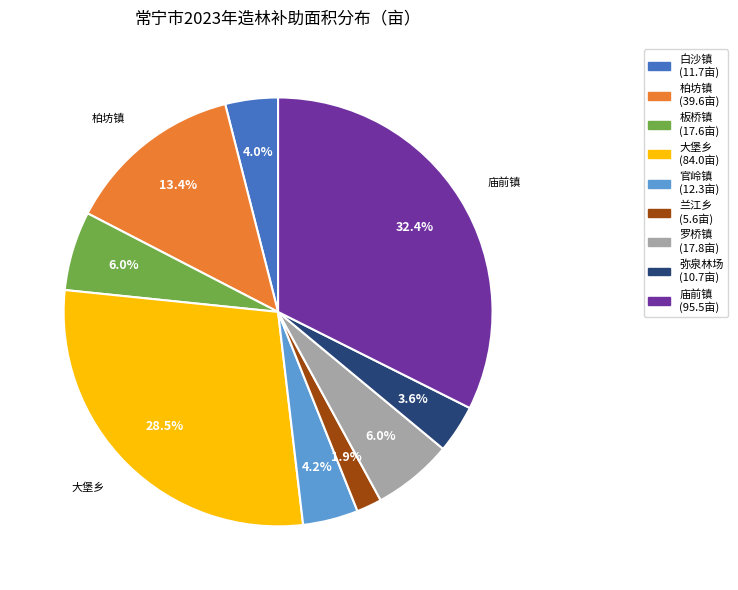

Do 罗桥镇 and 大堡乡 together represent more than half of the pie?

No